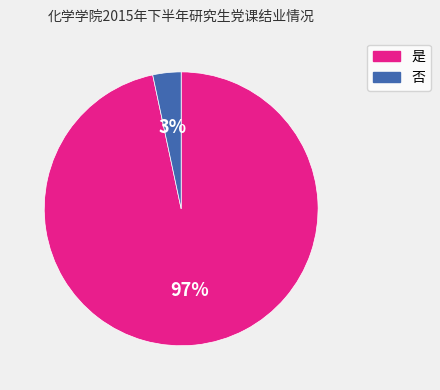

Which category has the biggest portion of the pie?

是